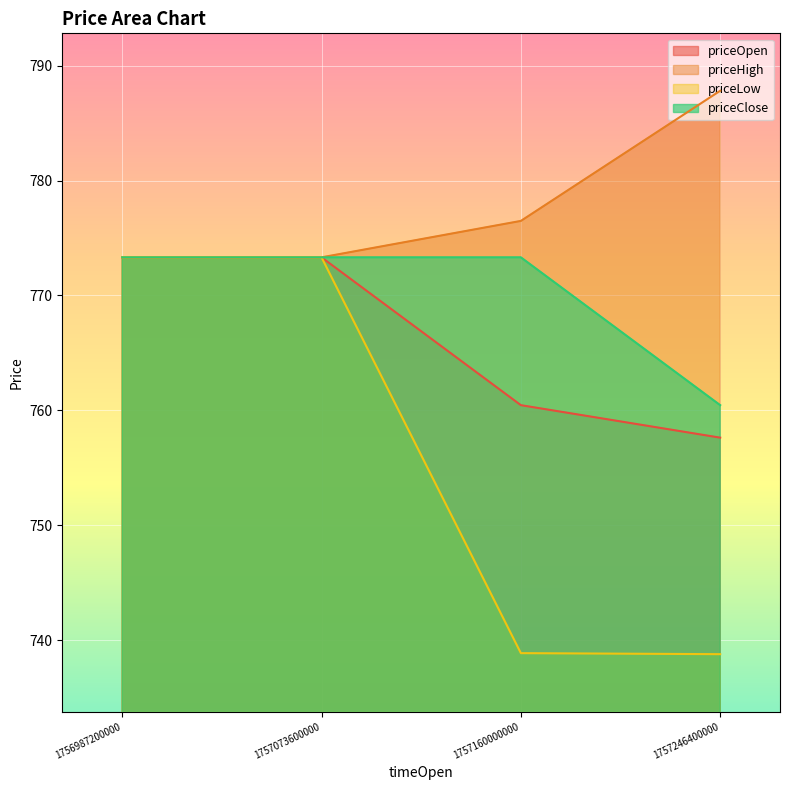

Reading left to right, what are all the values shown in this chart?

priceOpen: 1756987200000.0=773.3	1757073600000.0=773.3	1757160000000.0=760.4	1757246400000.0=757.6
priceHigh: 1756987200000.0=773.3	1757073600000.0=773.3	1757160000000.0=776.5	1757246400000.0=787.8
priceLow: 1756987200000.0=773.3	1757073600000.0=773.3	1757160000000.0=738.9	1757246400000.0=738.8
priceClose: 1756987200000.0=773.3	1757073600000.0=773.3	1757160000000.0=773.3	1757246400000.0=760.4